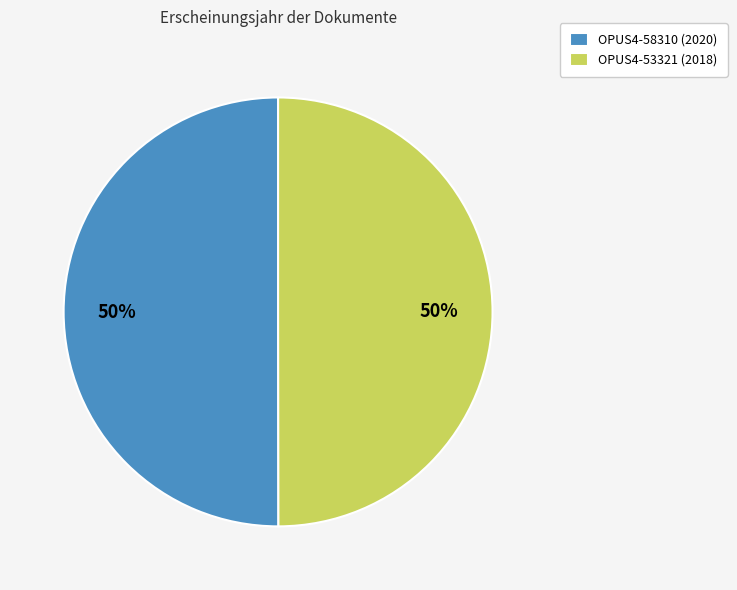

The OPUS4-53321 (2018) slice represents 50% of the pie. True or false?

True